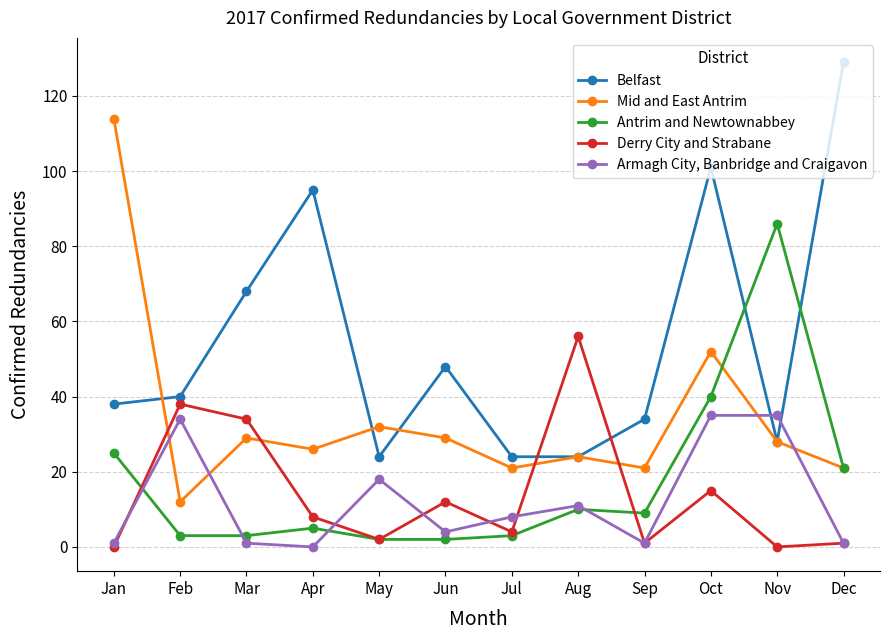

At how many categories does at least one series exceed 47?

8